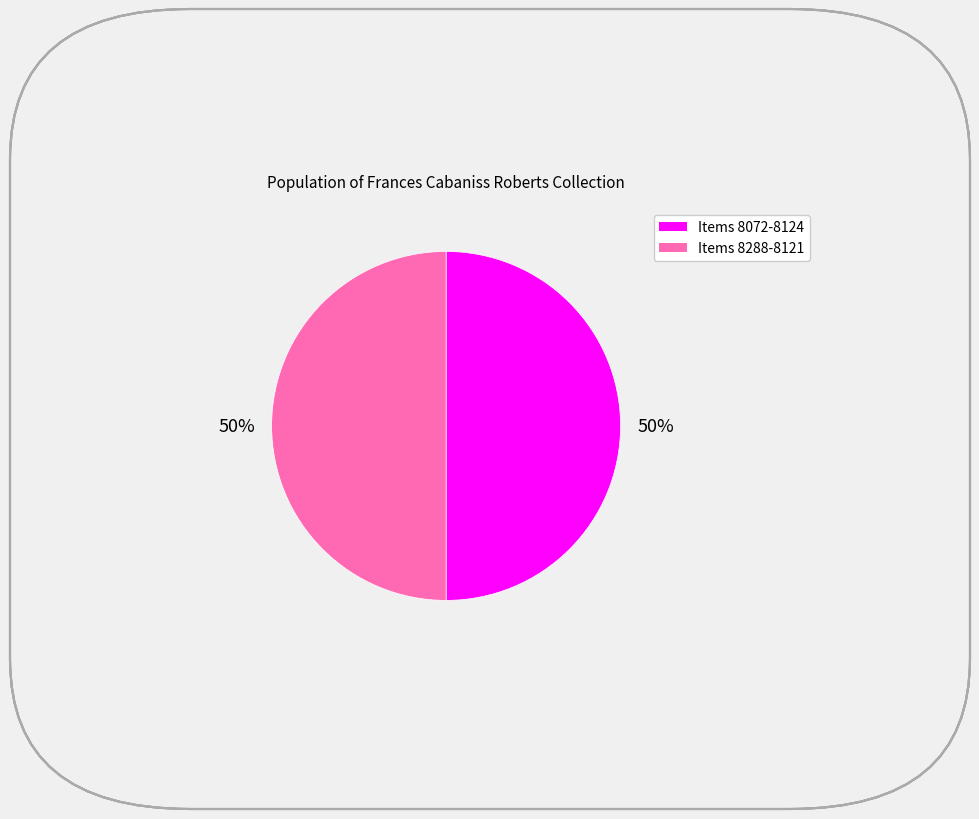

To the nearest percent, what is the average slice percentage?

50%